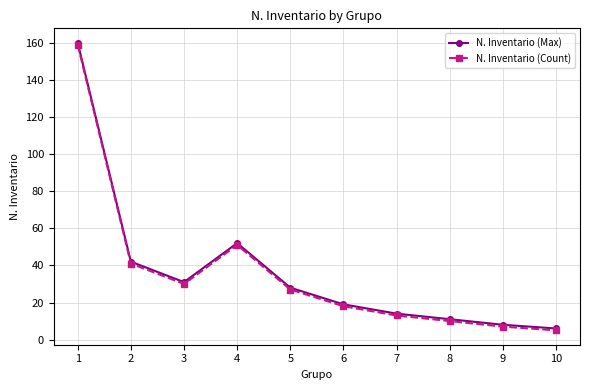

What is the value of the N. Inventario (Max) point at the 6th from the left?

19